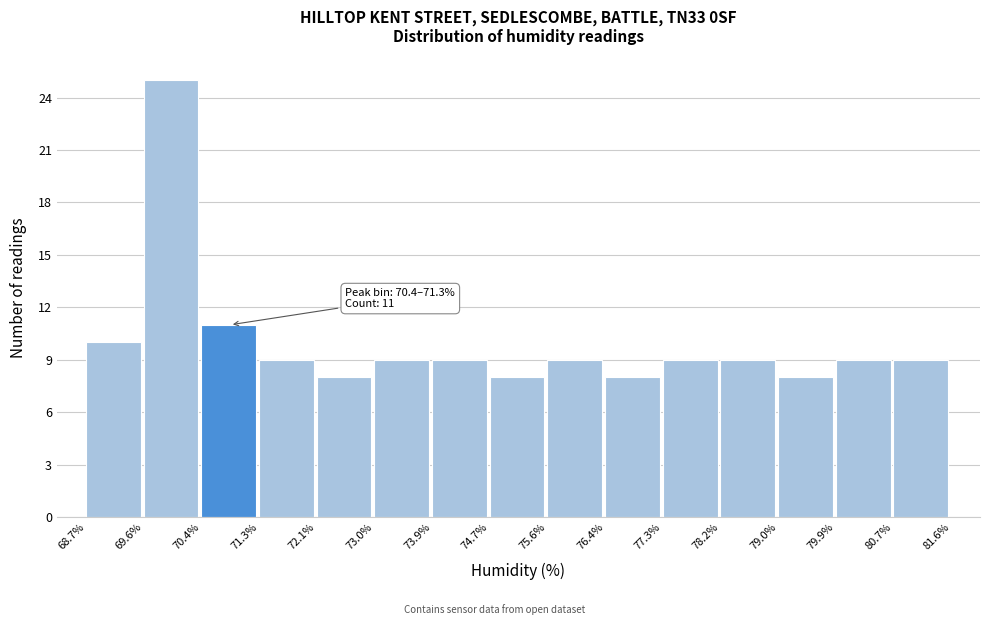

Over which range of the x-axis is the bar tallest?

69.6% to 70.4%